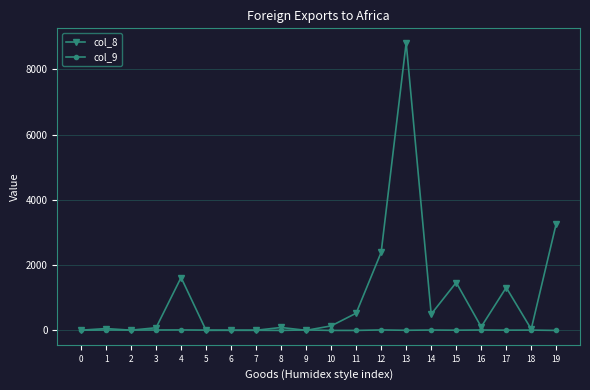

What is the total value across all series at 18?

50